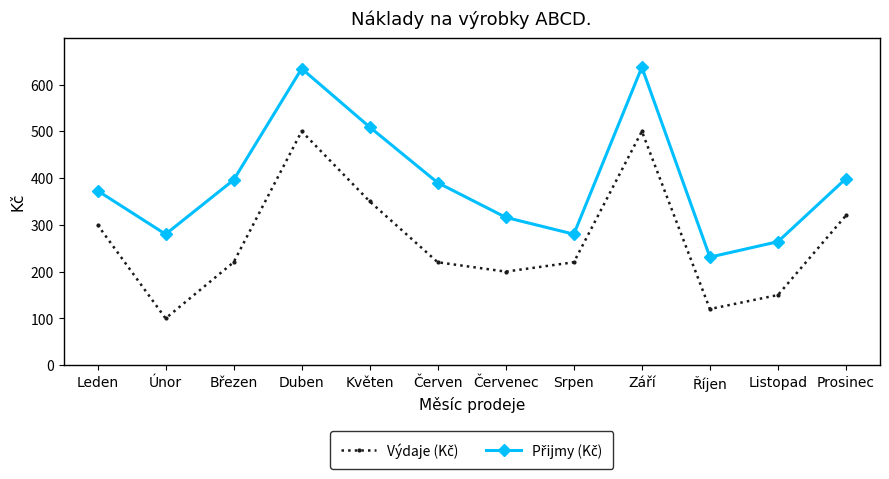

At how many categories does at least one series exceed 158?

12